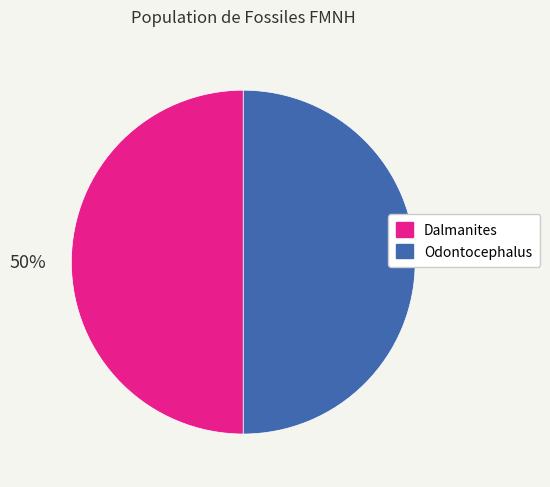

What is the ratio of the value at Dalmanites to the value at Odontocephalus?

1.0